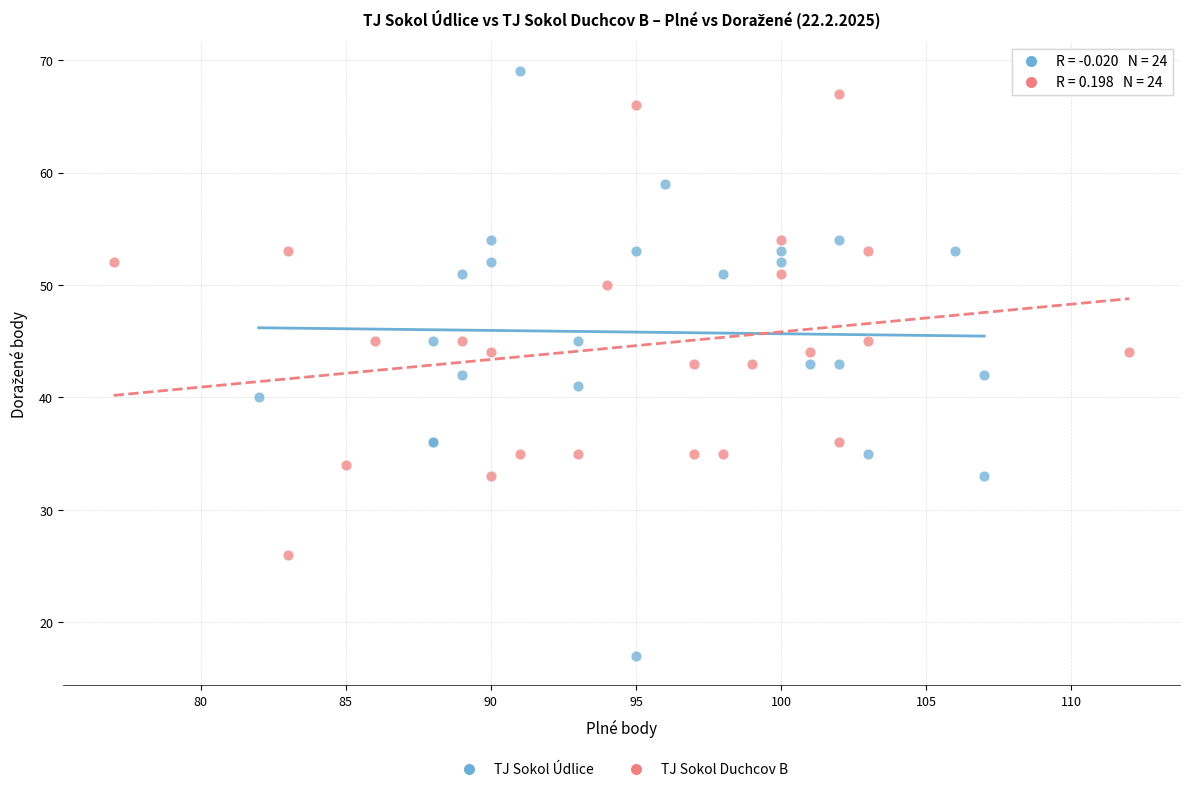

Which series reaches the minimum Y coordinate?

TJ Sokol Údlice